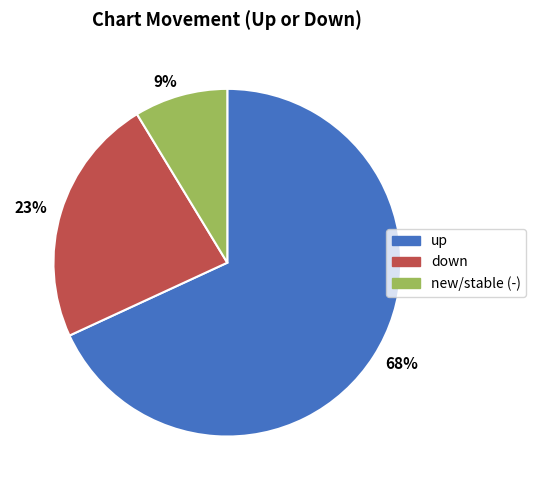

To the nearest percent, what is the average slice percentage?

33%